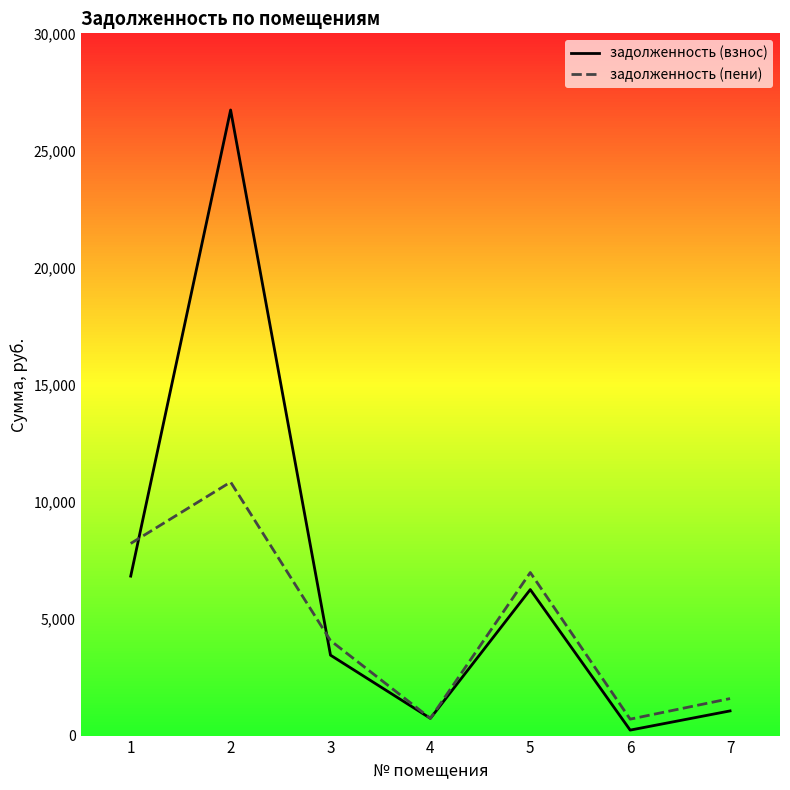

Rank the series by their maximum value, from highest to lowest.

задолженность (взнос), задолженность (пени)